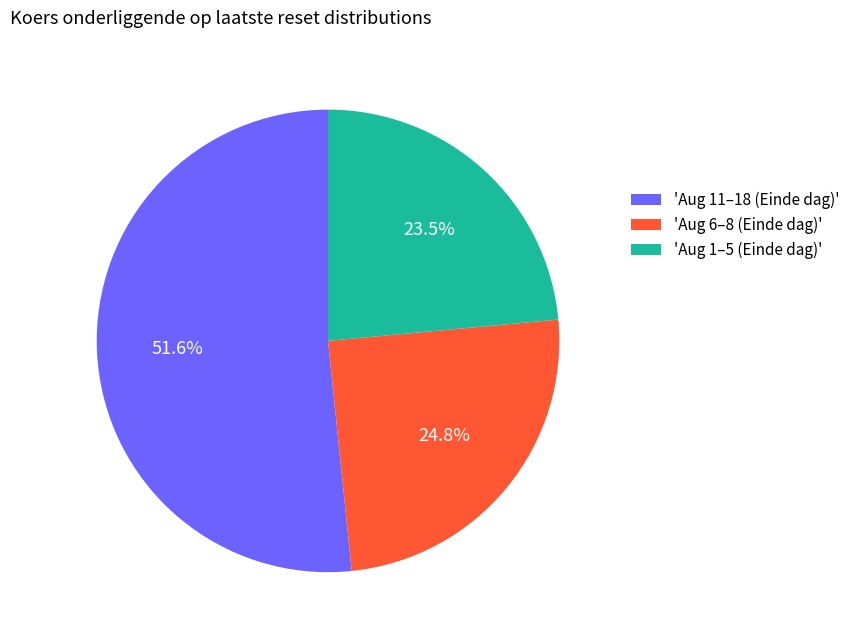

What is the smallest slice in the pie chart?

'Aug 1–5 (Einde dag)'